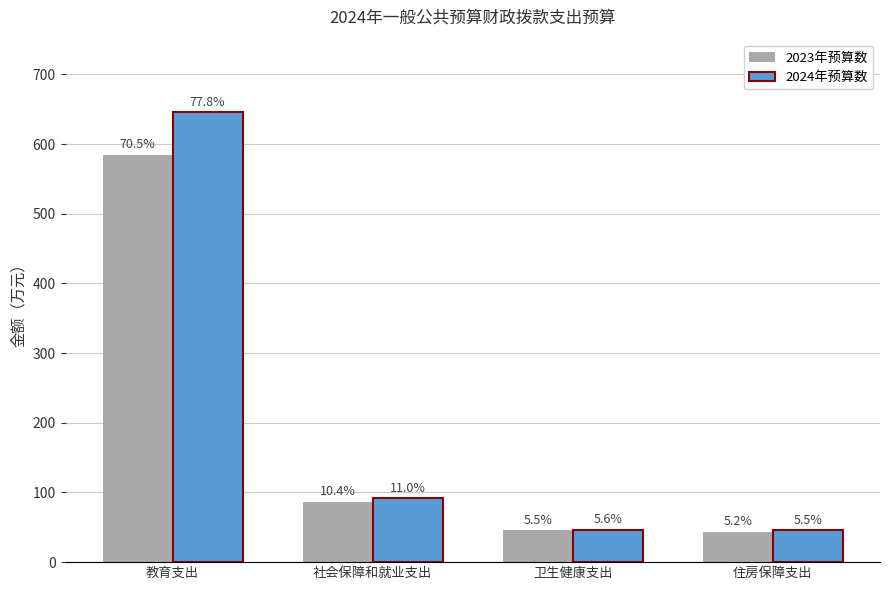

Reading right to left, extract all data points from this chart.

2023年预算数: 住房保障支出=43.3	卫生健康支出=46.0	社会保障和就业支出=86.6	教育支出=585.0
2024年预算数: 住房保障支出=45.8	卫生健康支出=46.8	社会保障和就业支出=91.5	教育支出=646.2